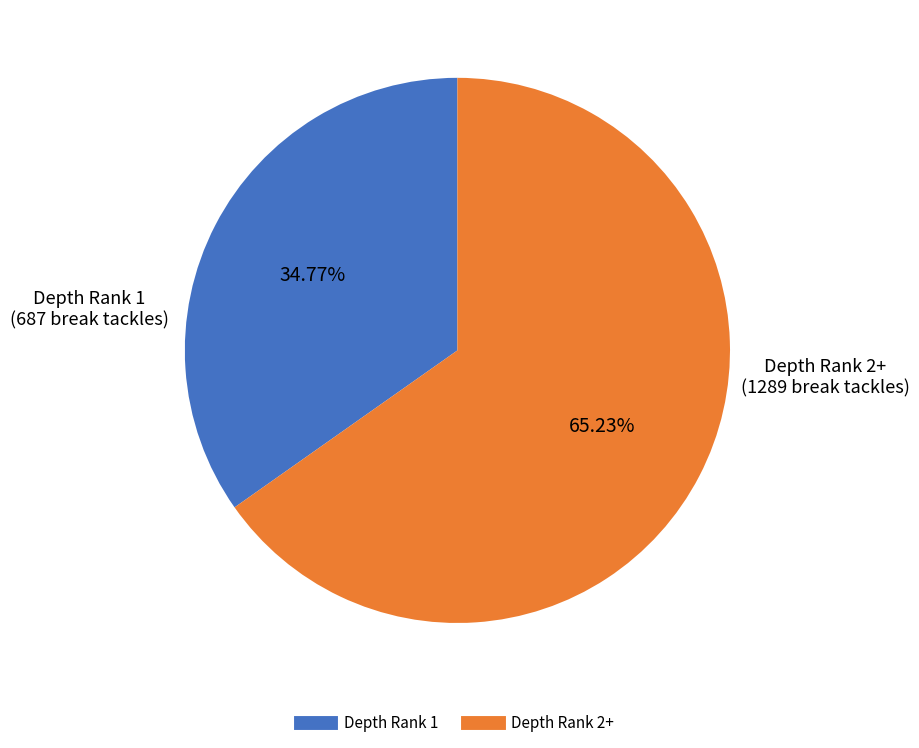

Is there a majority slice in this chart?

Yes